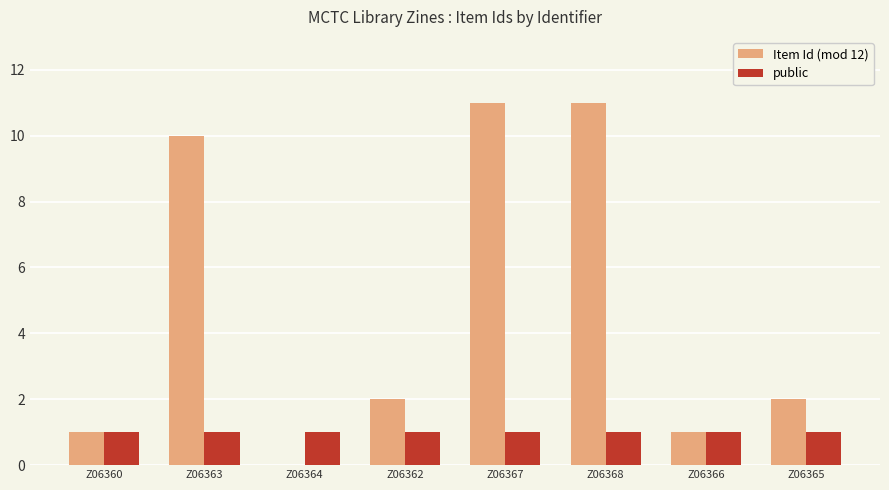

The Item Id (mod 12) series shows 3 at Z06363. True or false?

False